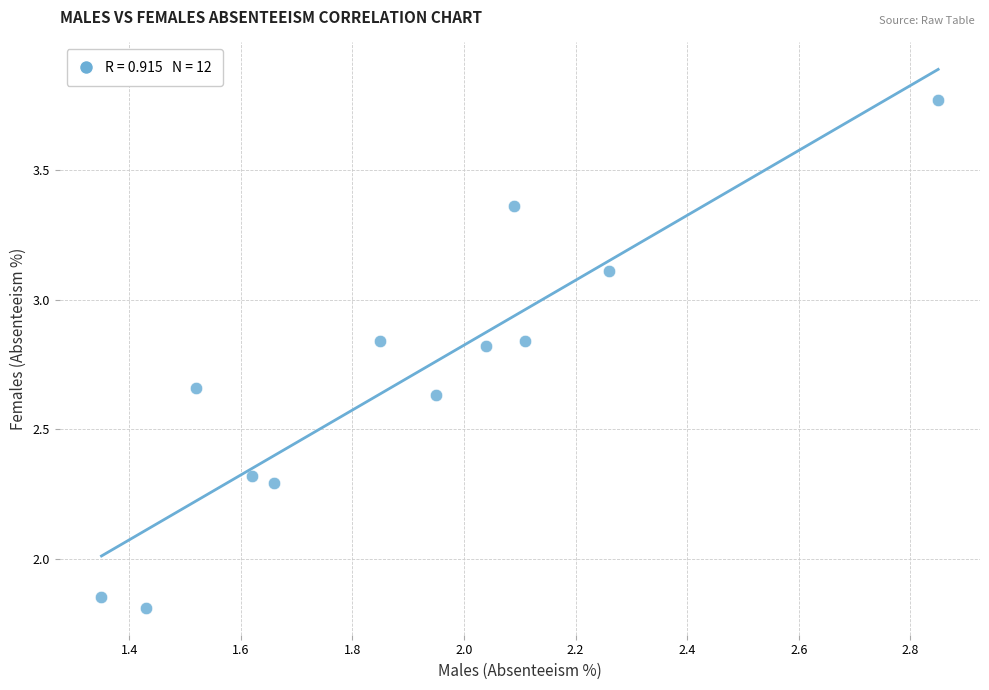

What is the range of Y values (max minus min)?

2.0